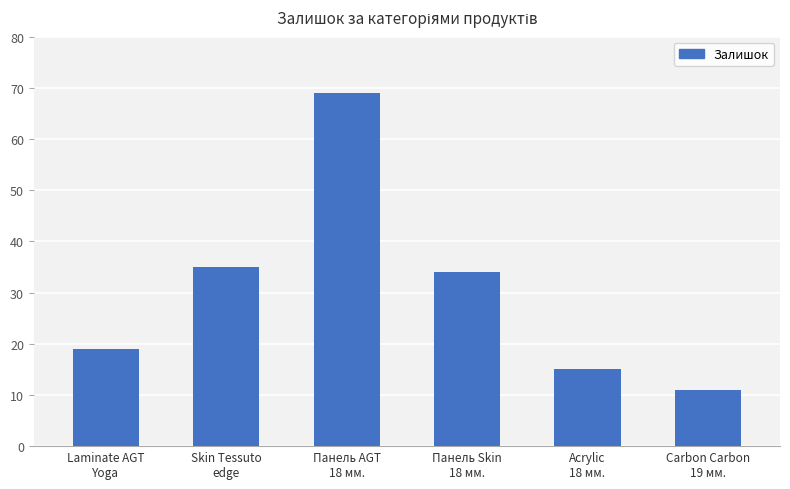

What is the sum of all values?

183